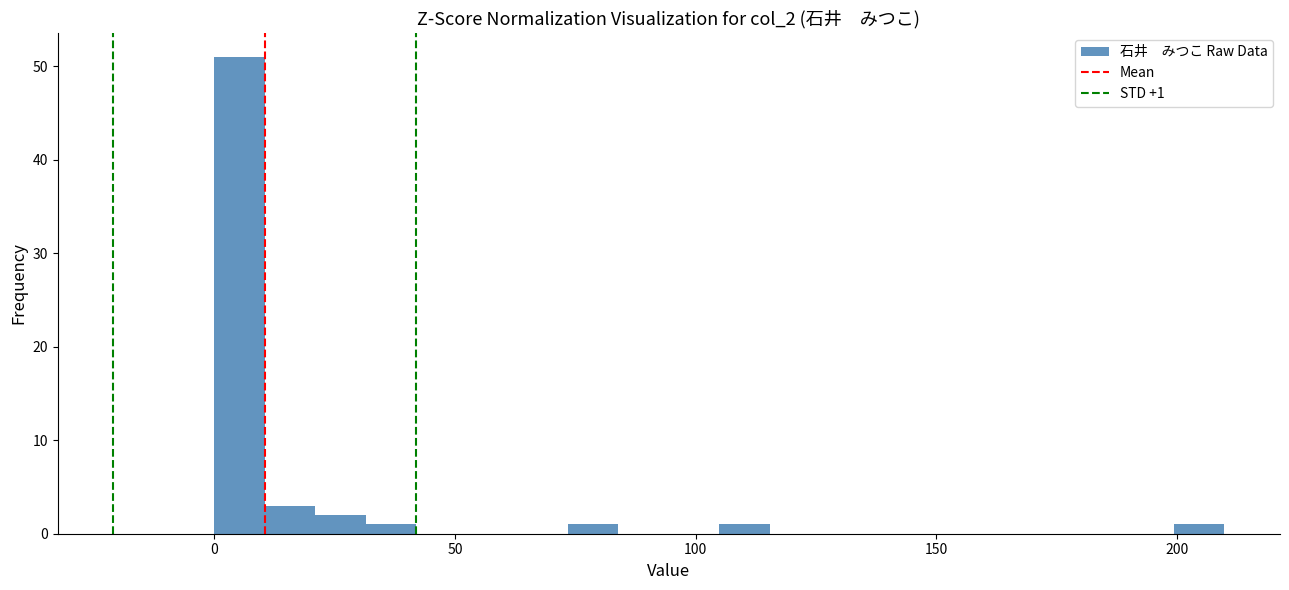

Read against the x-axis, roughly where is the centre of the tallest bar?

5